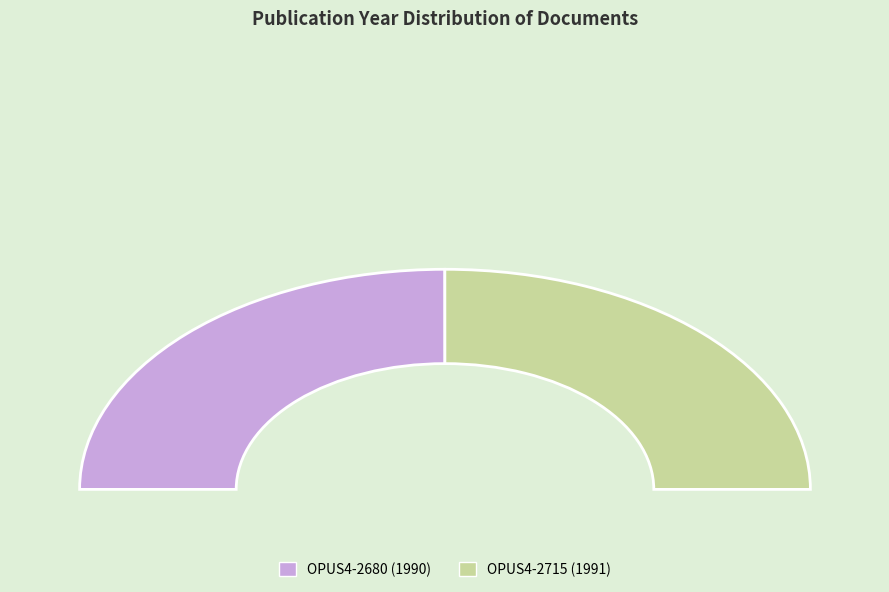

The OPUS4-2715 slice represents 56% of the pie. True or false?

False